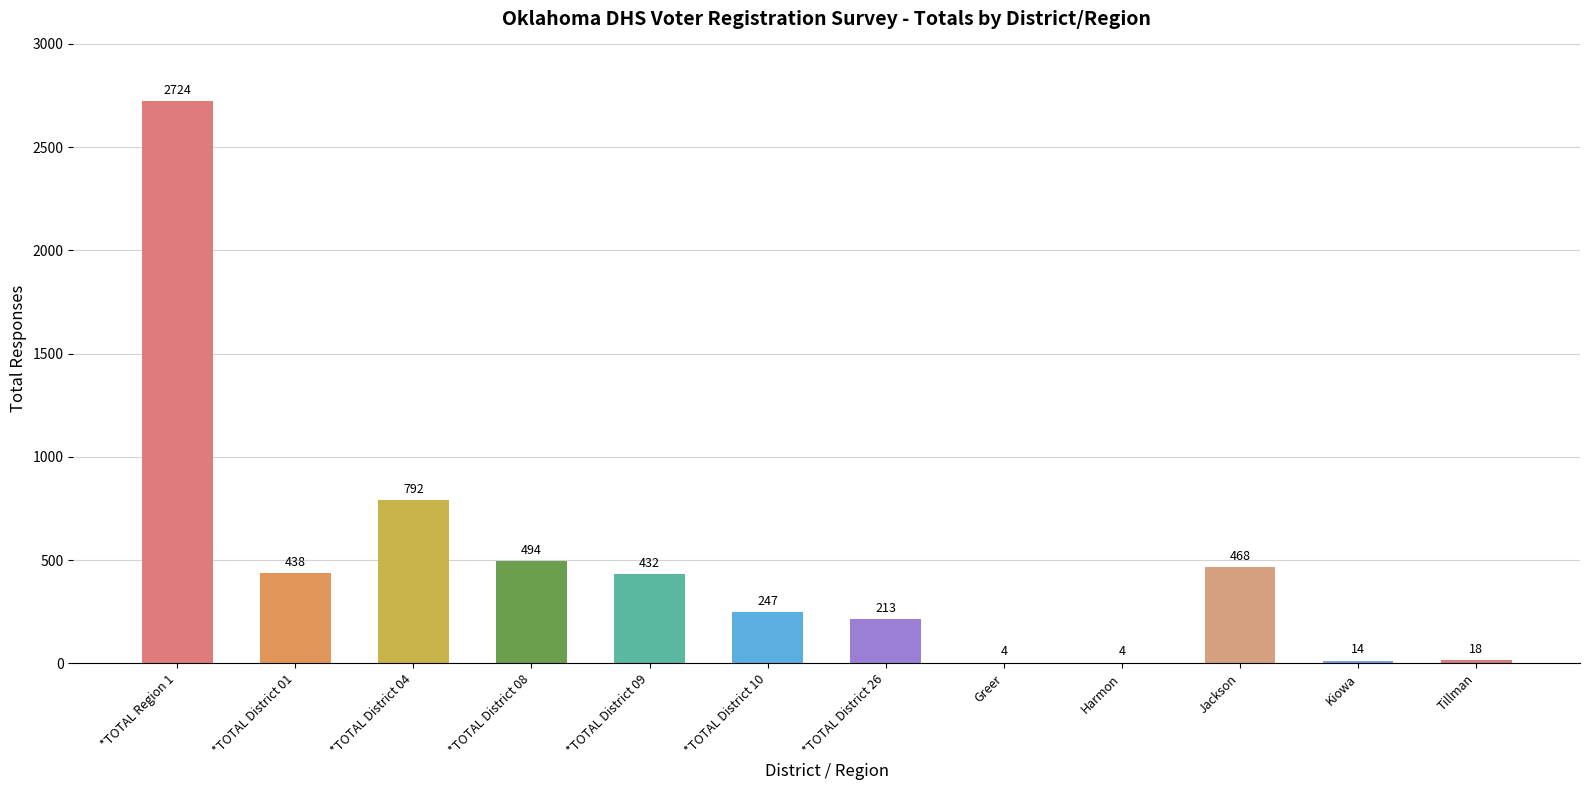

What is the maximum value shown in the chart?

2724